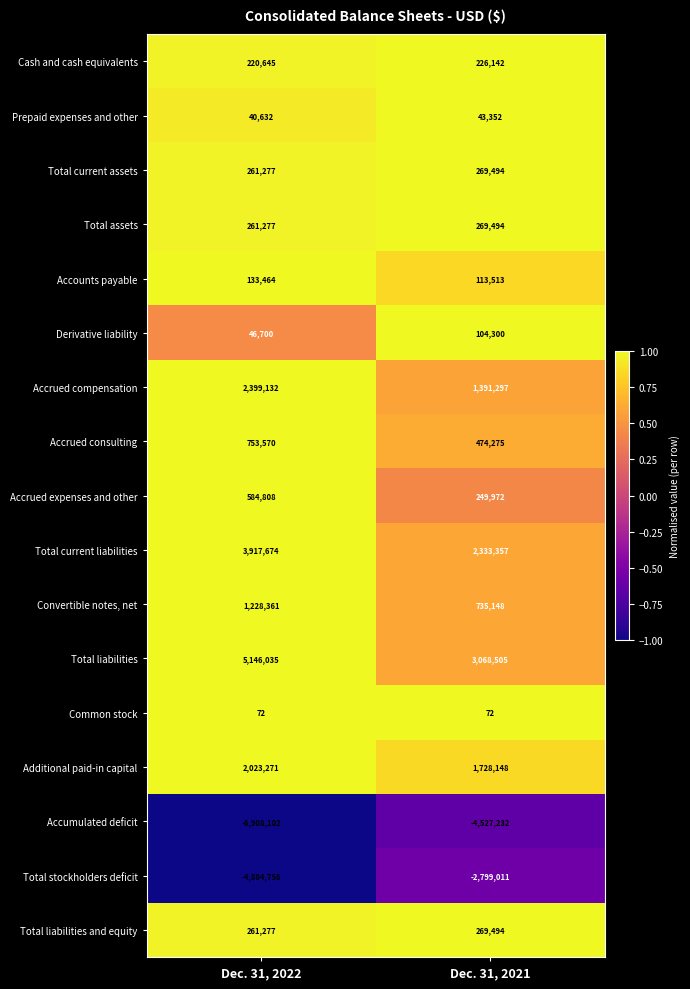

What is the sum of all Accrued compensation values?

3790429